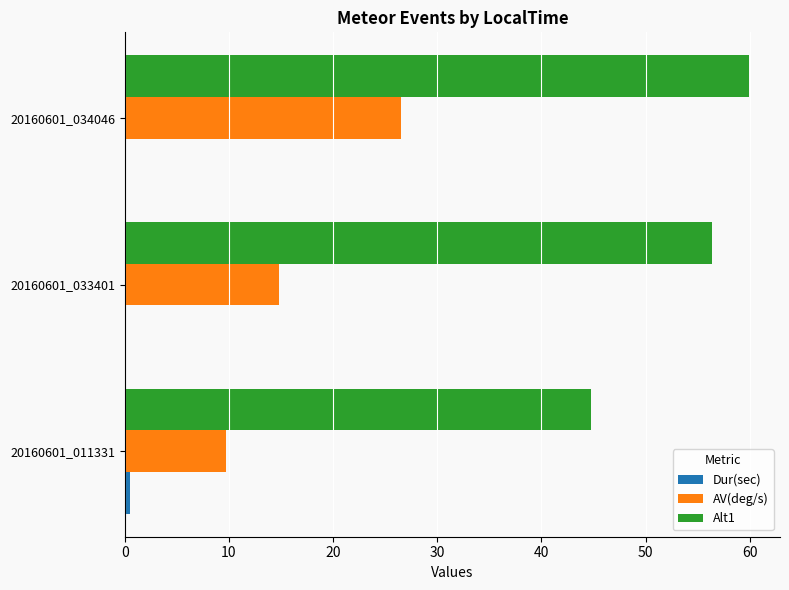

What is the highest value of the AV(deg/s) series?

26.6